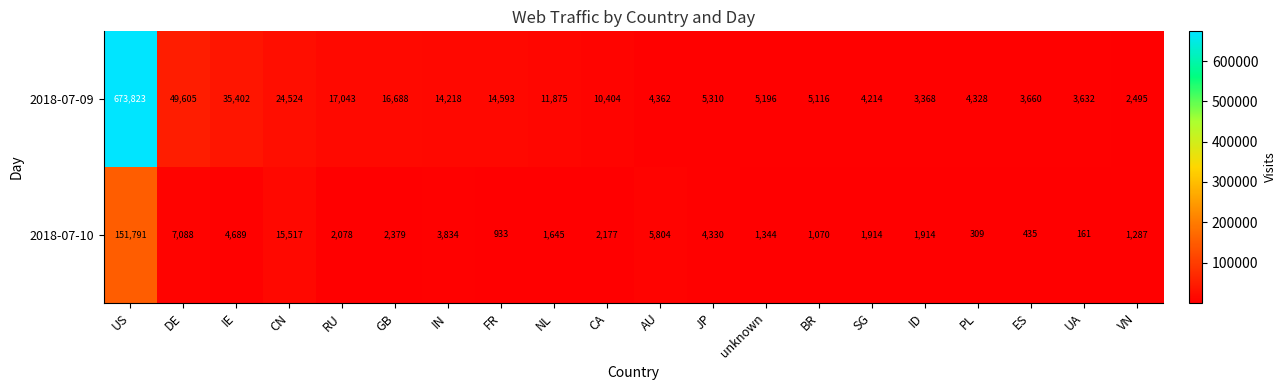

Is it true that 2018-07-09 equals 3368 at ID?

True